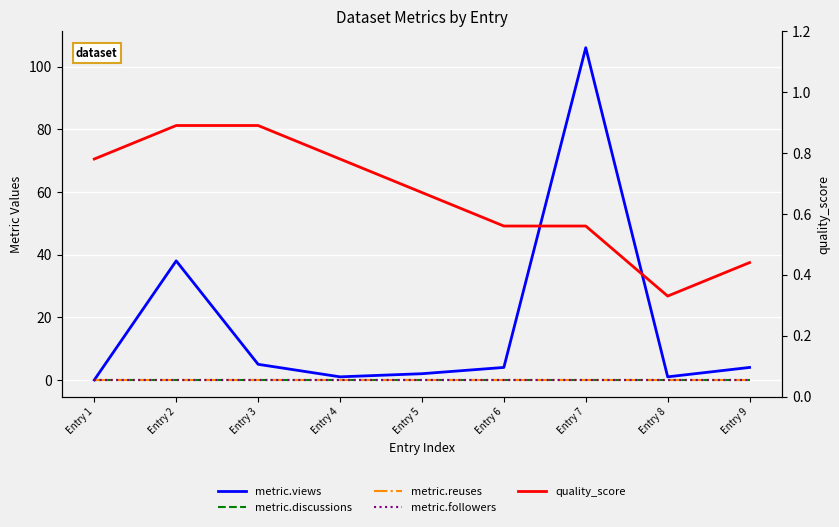

List the labels in order of metric.reuses value, largest first.

Entry 1, Entry 2, Entry 3, Entry 4, Entry 5, Entry 6, Entry 7, Entry 8, Entry 9